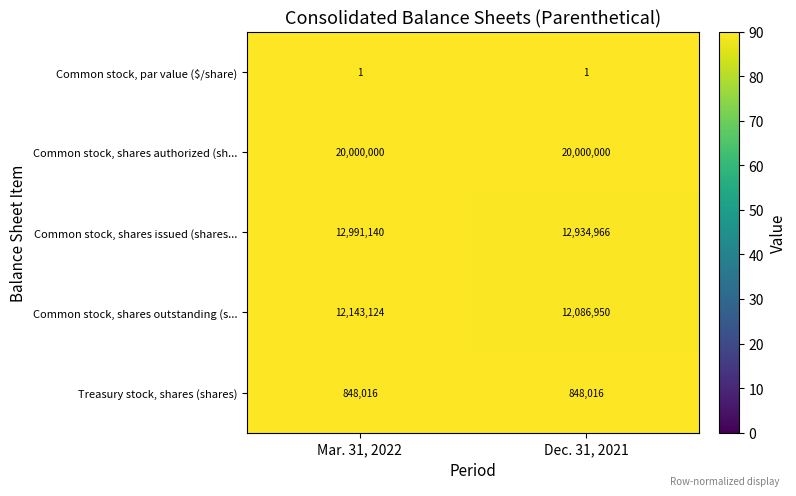

What is the highest value of the Common stock, shares outstanding (s... series?

12143124